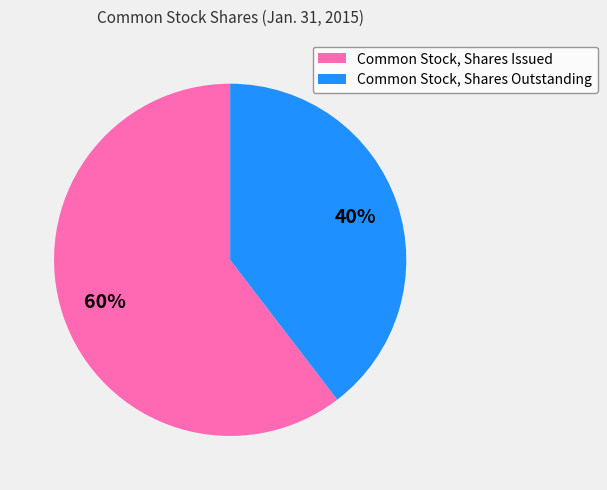

How many slices are in this pie chart?

2